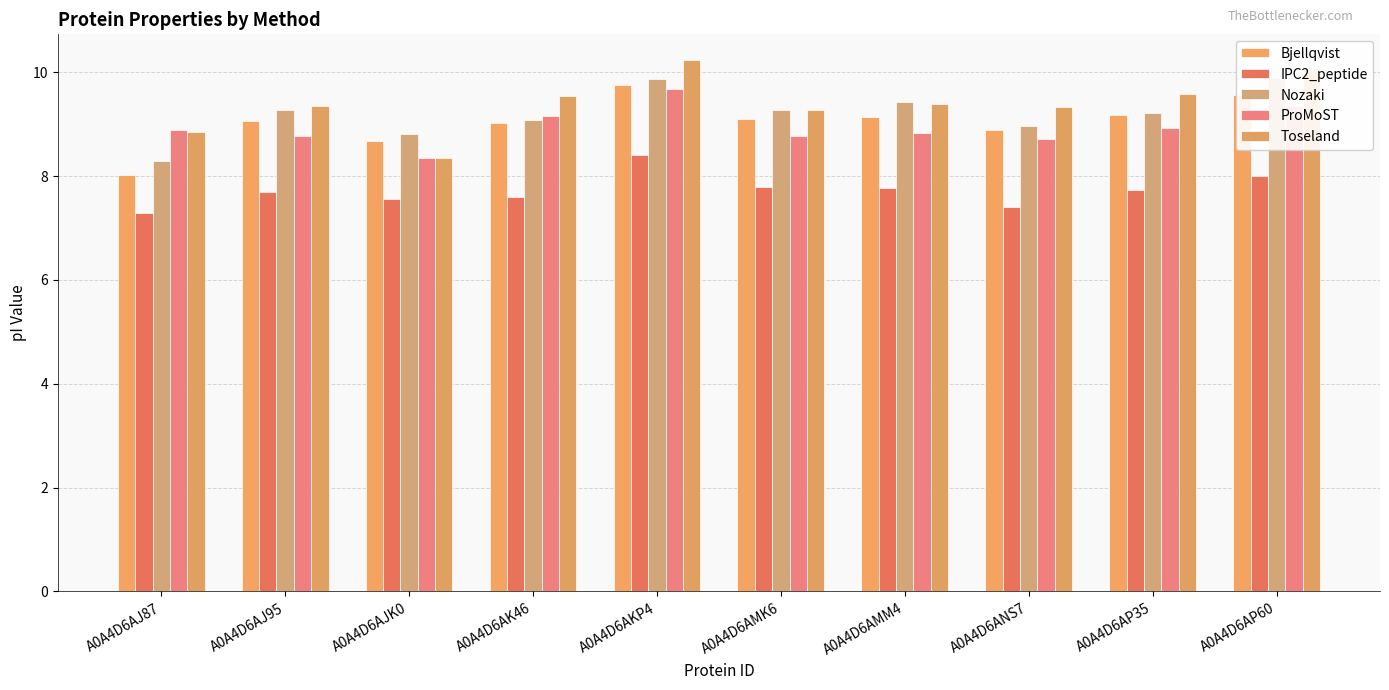

Count the number of categories in the chart.

10